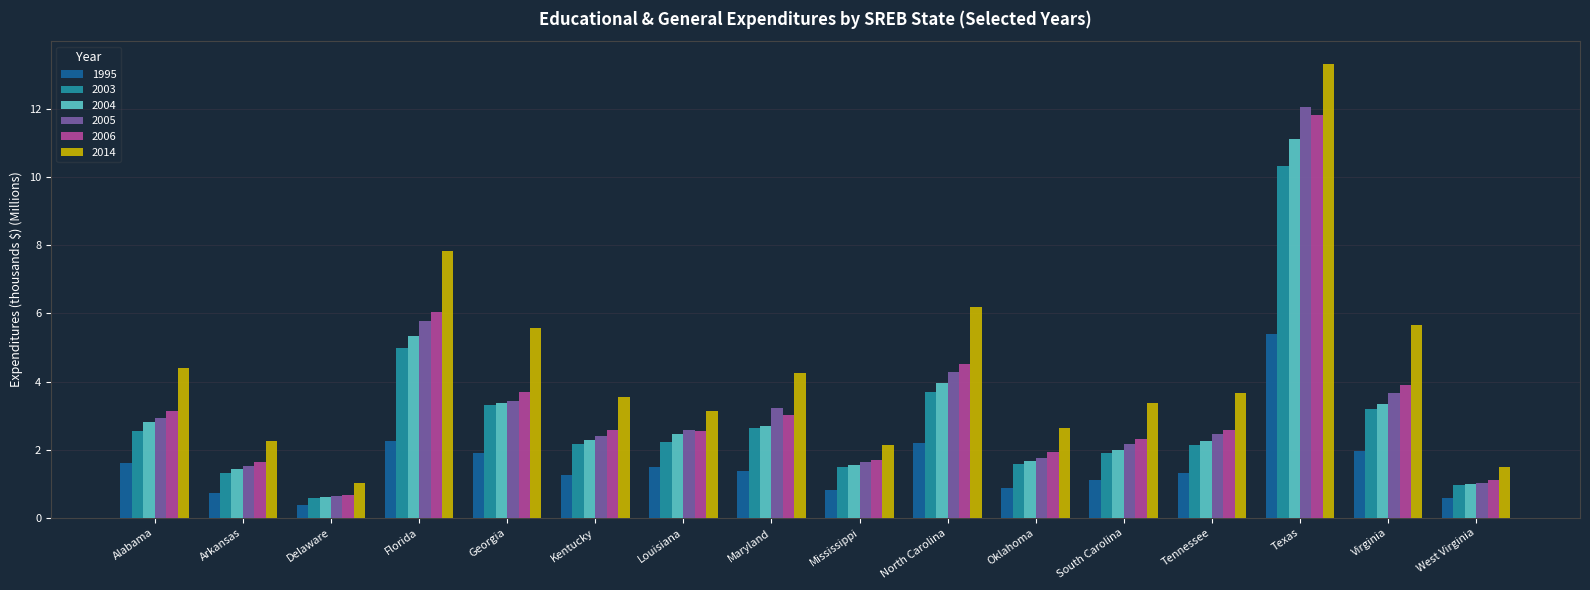

Which label corresponds to the largest value in the chart?

Texas